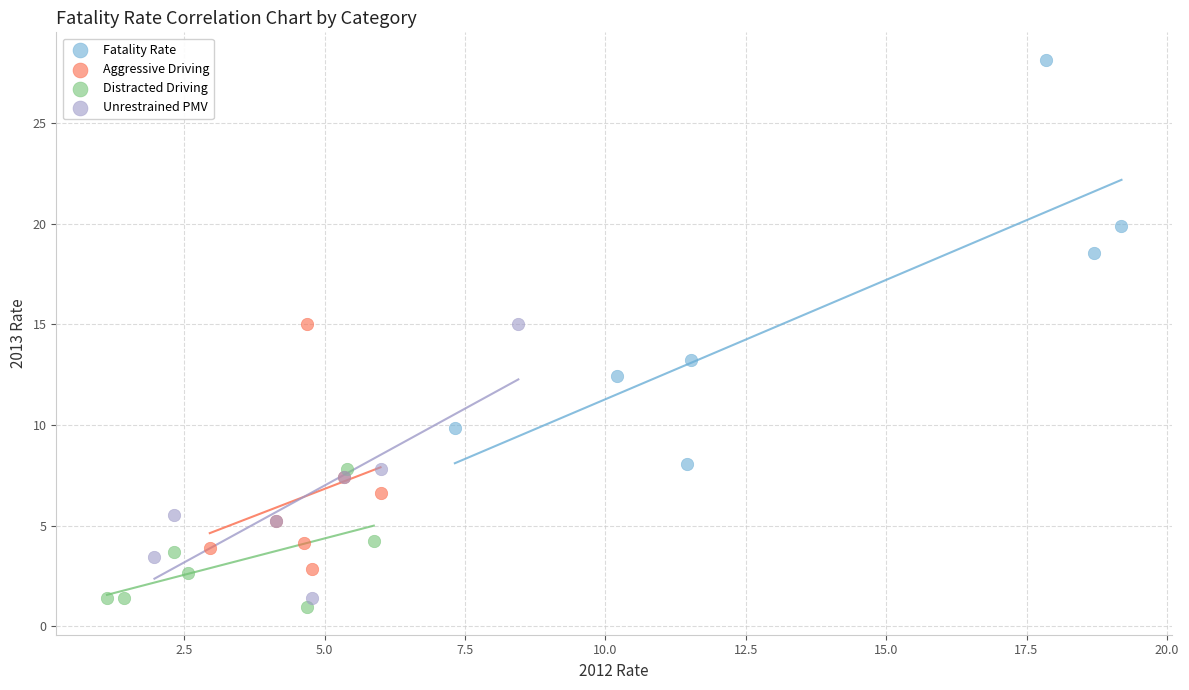

Which series reaches the maximum Y coordinate?

Fatality Rate